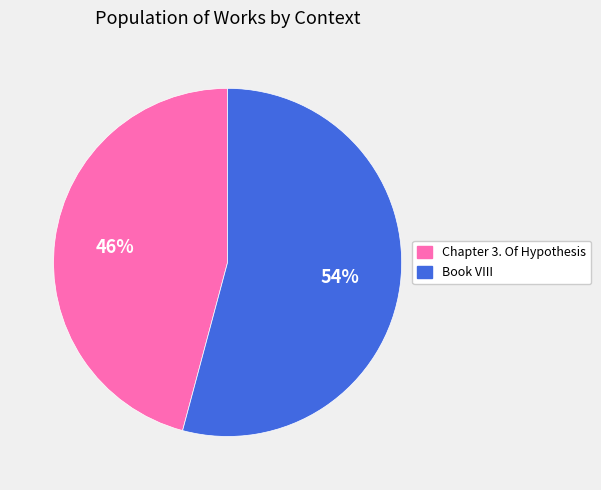

How many segments does this pie chart have?

2